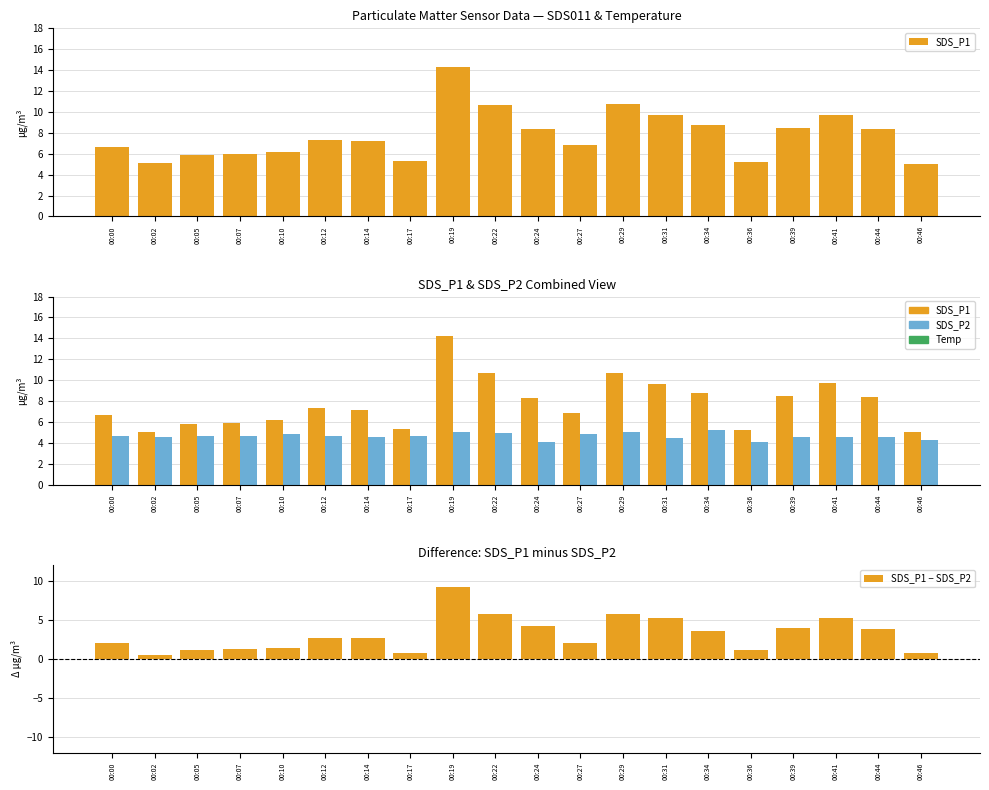

What is the value of the SDS_P1 bar at the 13th from the left?

10.7